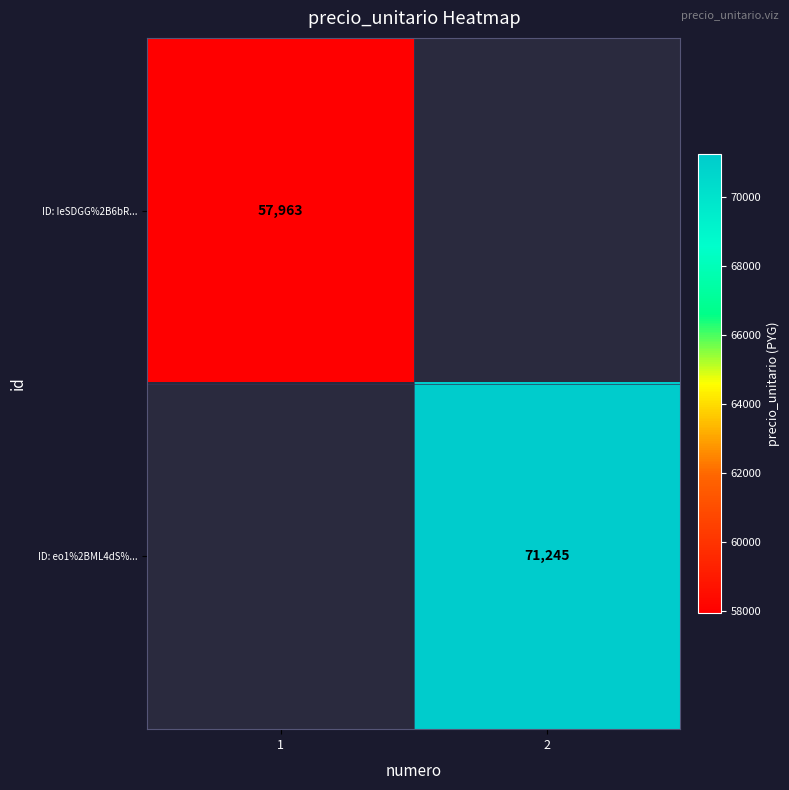

True or false: ID: eo1%2BML4dS%... has a value of 32753.5 at 2.

False